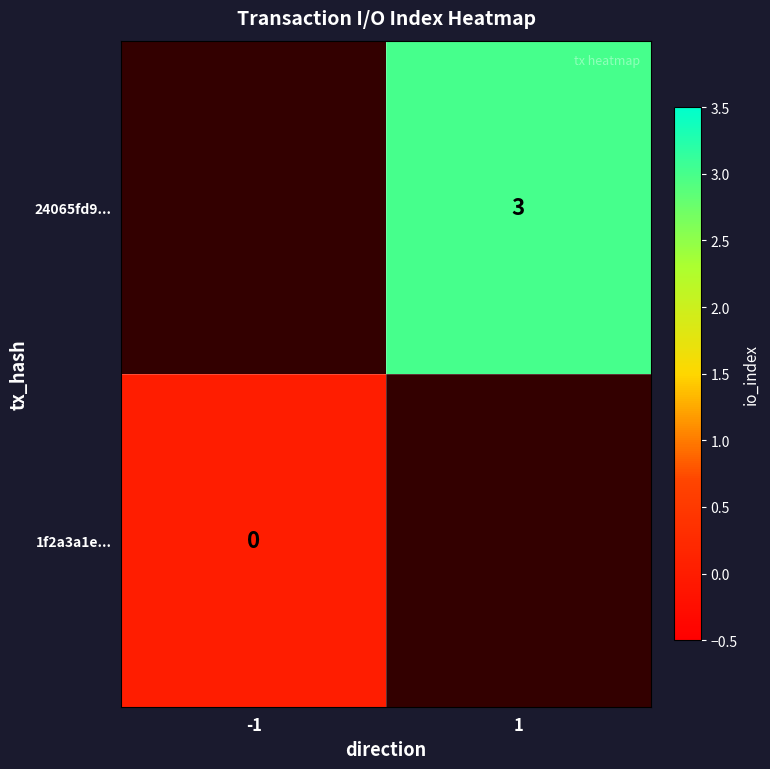

The value of 24065fd9... at 1 is 5. True or false?

False